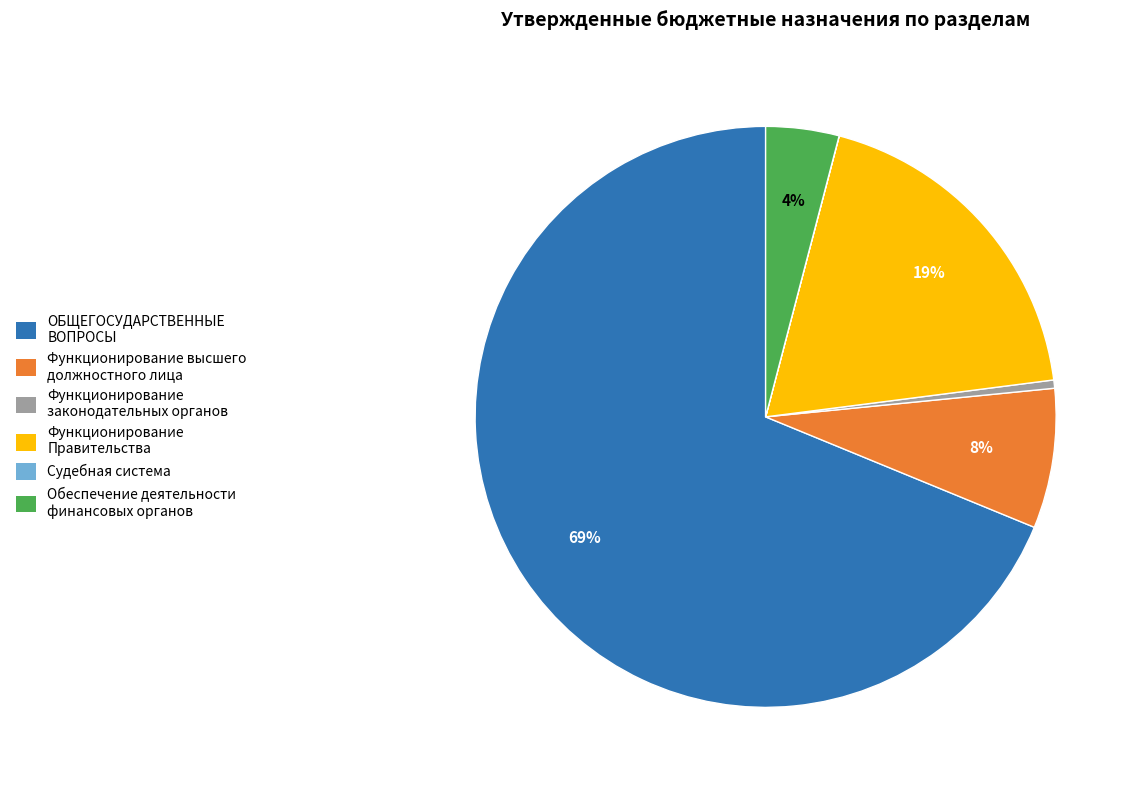

Is the sum of ОБЩЕГОСУДАРСТВЕННЫЕ ВОПРОСЫ and Функционирование высшего должностного лица greater than half?

Yes